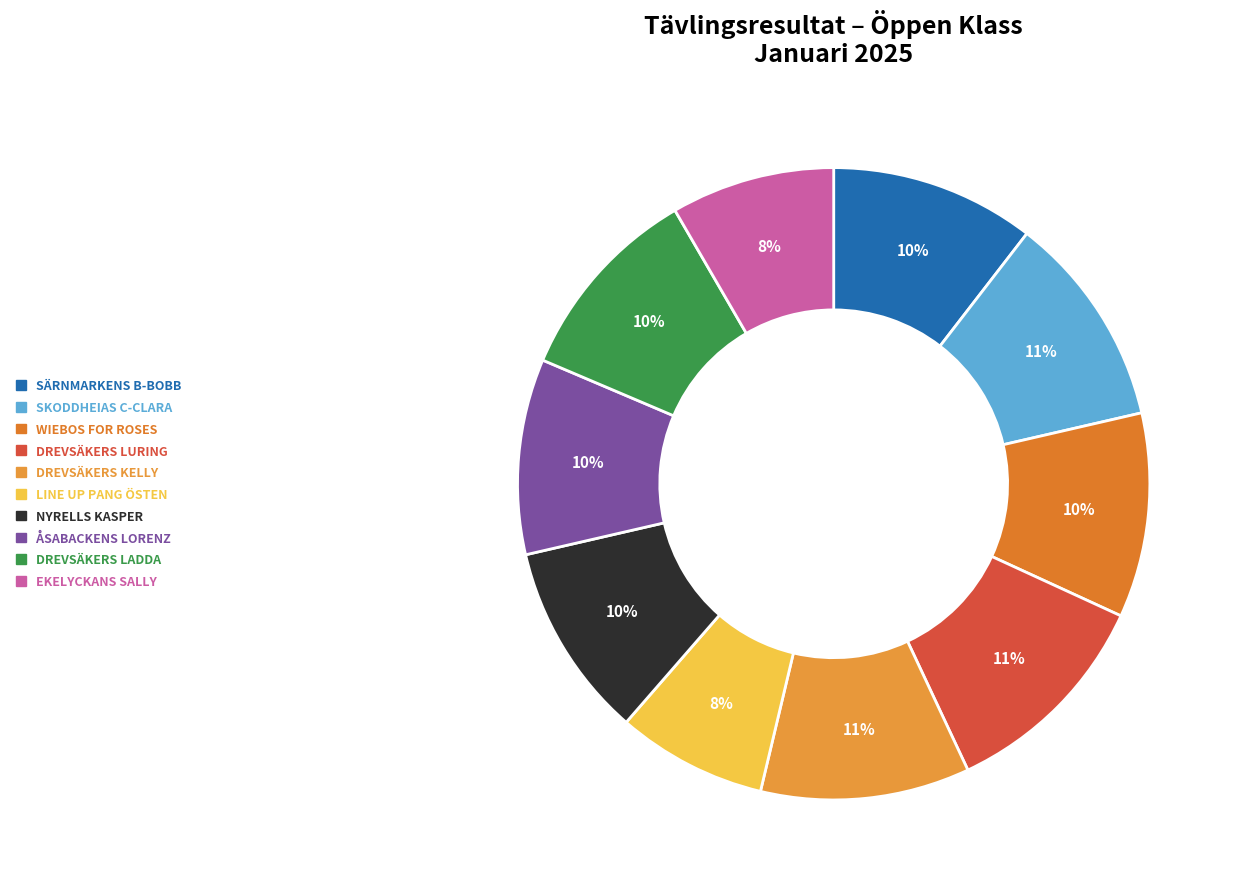

Count the number of slices in the pie.

10